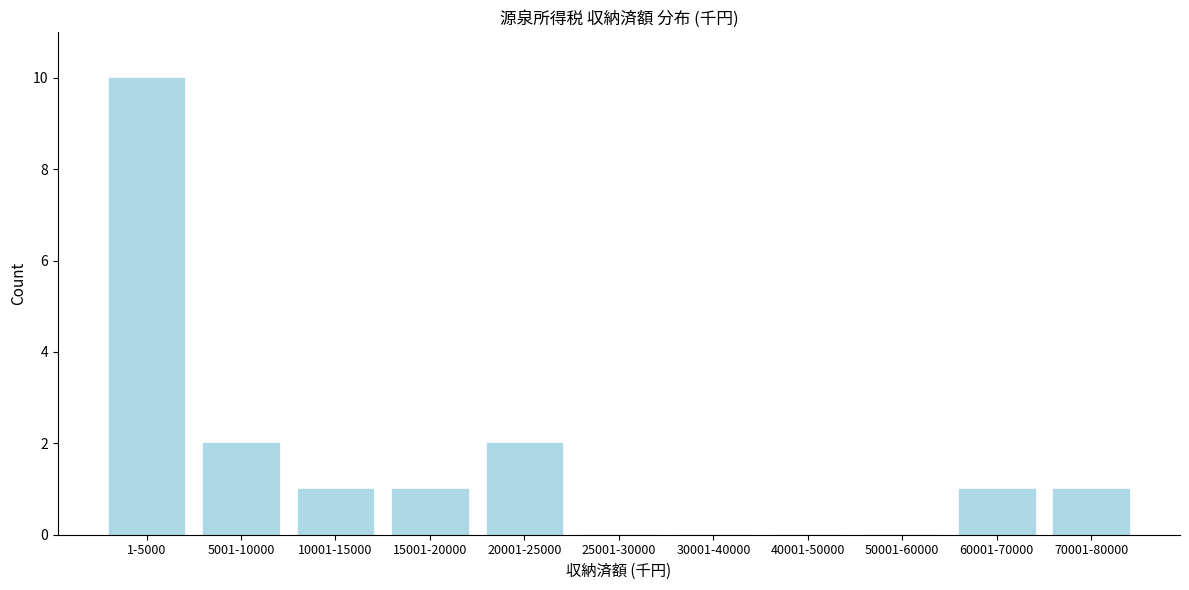

Reading left to right, transcribe all the data shown in this chart.

1-5000=10	5001-10000=2	10001-15000=1	15001-20000=1	20001-25000=2	25001-30000=0	30001-40000=0	40001-50000=0	50001-60000=0	60001-70000=1	70001-80000=1